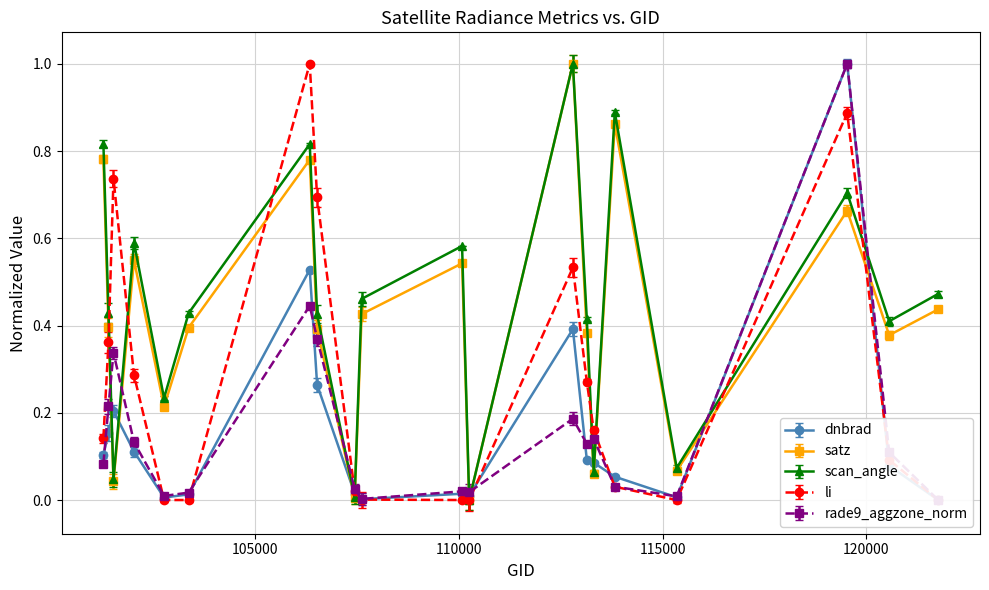

Is the value of li at 101395 greater than the value of dnbrad at 110078?

Yes